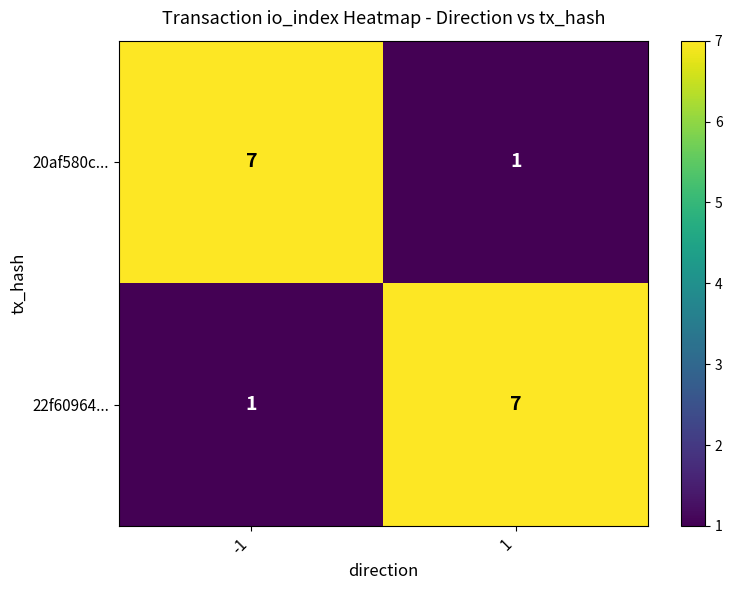

What is the spread (max minus min) of values at -1?

6